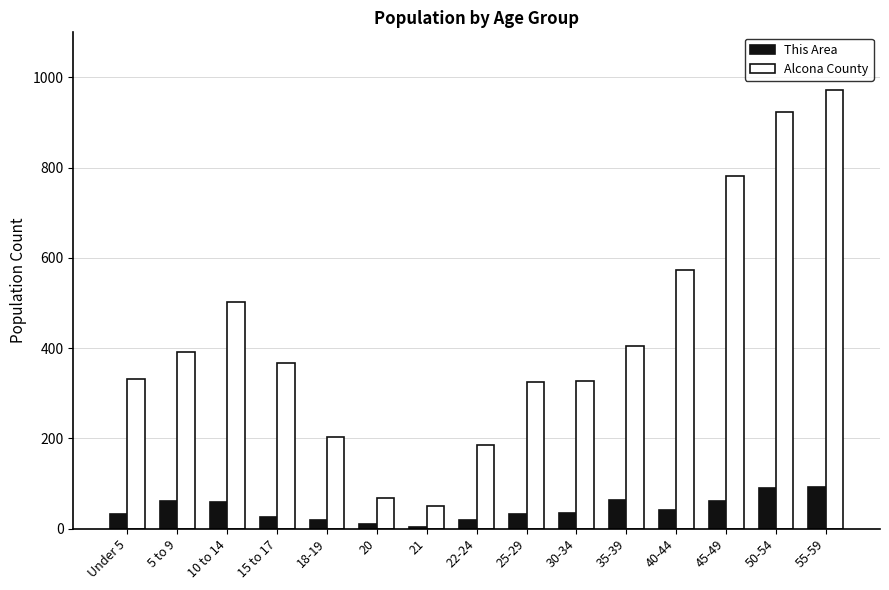

What value does the This Area series have at 5 to 9?

62